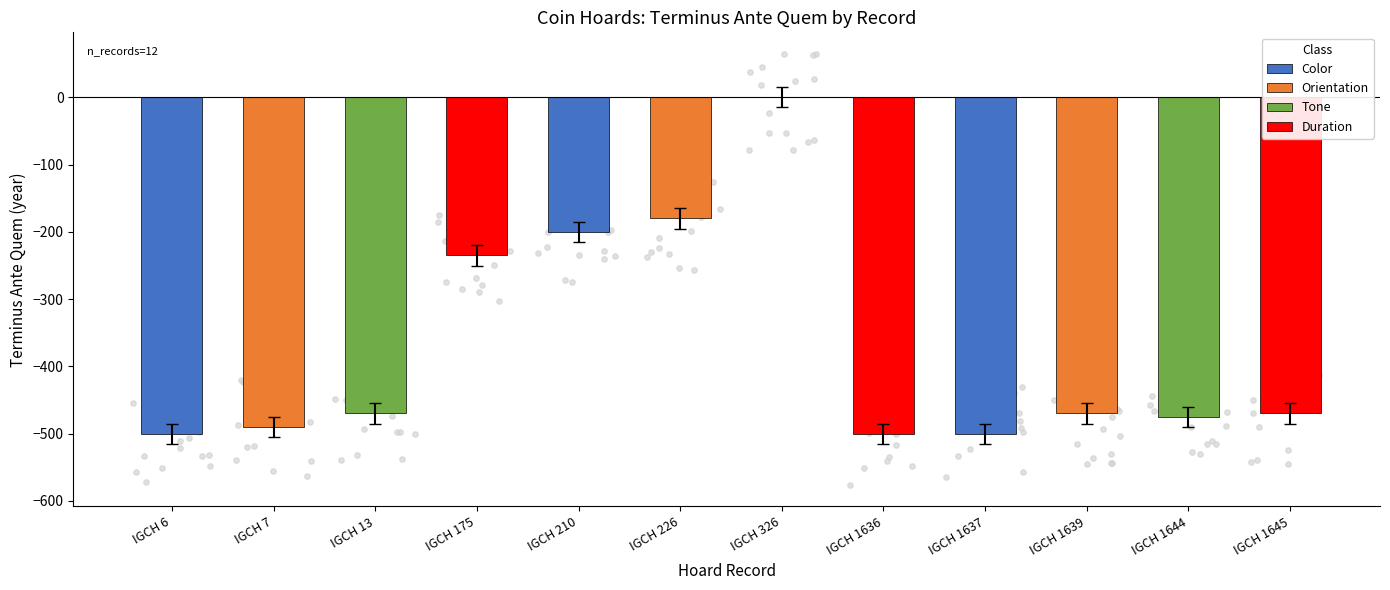

What is the change in value from IGCH 6 to IGCH 175?

+265